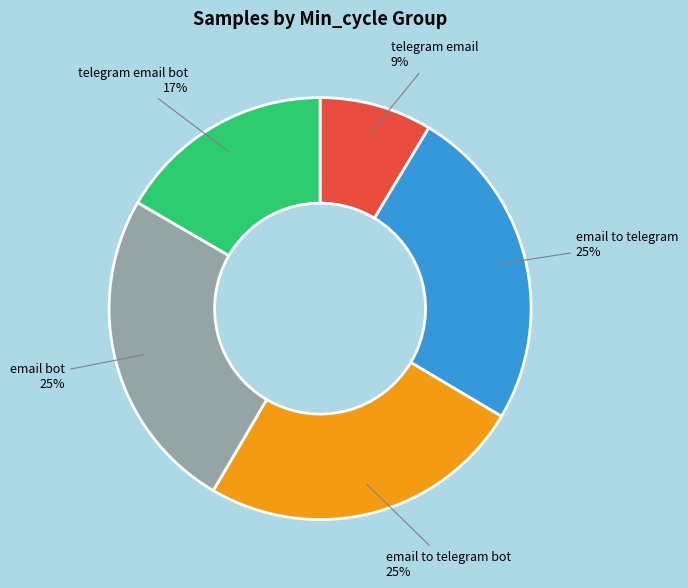

Count the number of slices in the pie.

5